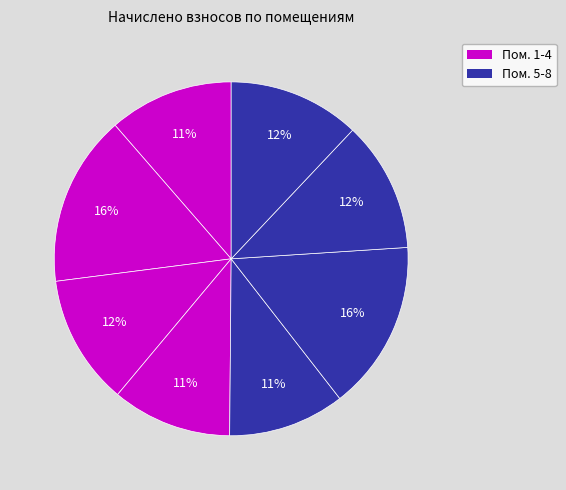

Which category has the biggest portion of the pie?

2